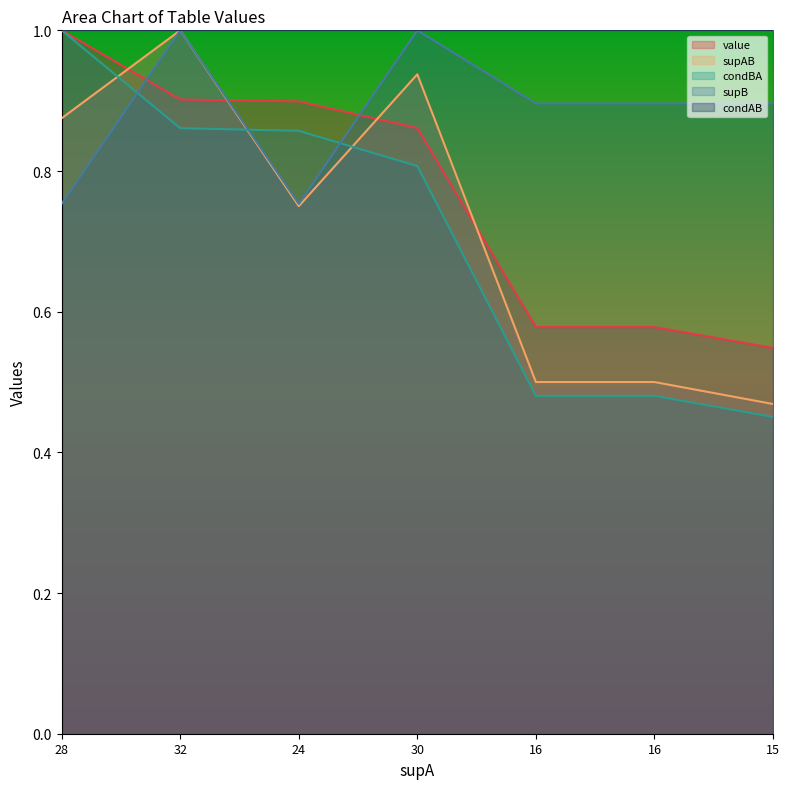

What is the highest value of the condBA series?

1.0